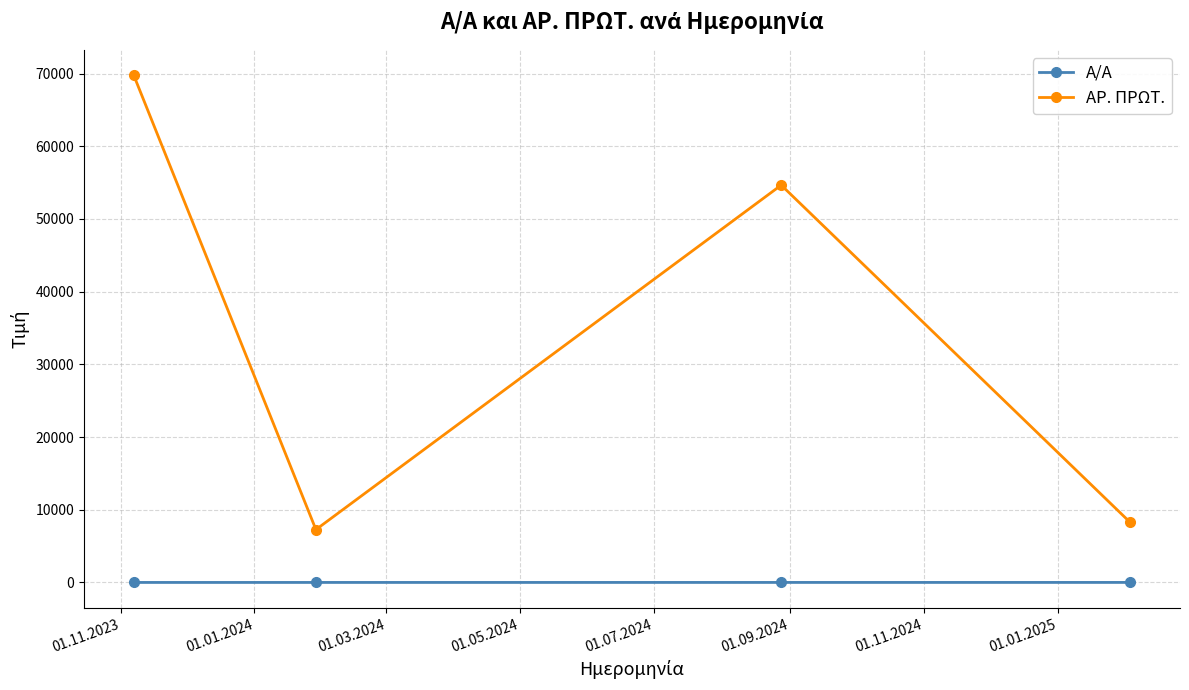

What is the difference between the maximum and second lowest values in the Α/Α series?

2